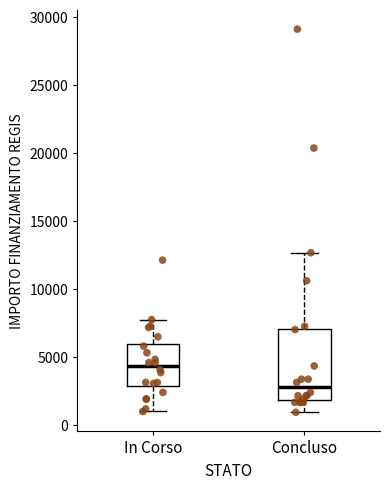

Which box has the lowest median line?

Concluso